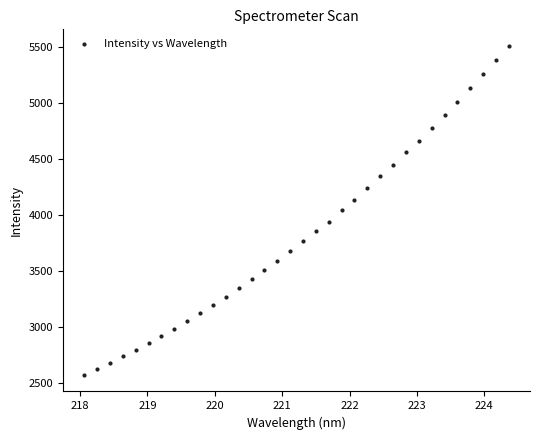

What is the range of Y values (max minus min)?

2947.1